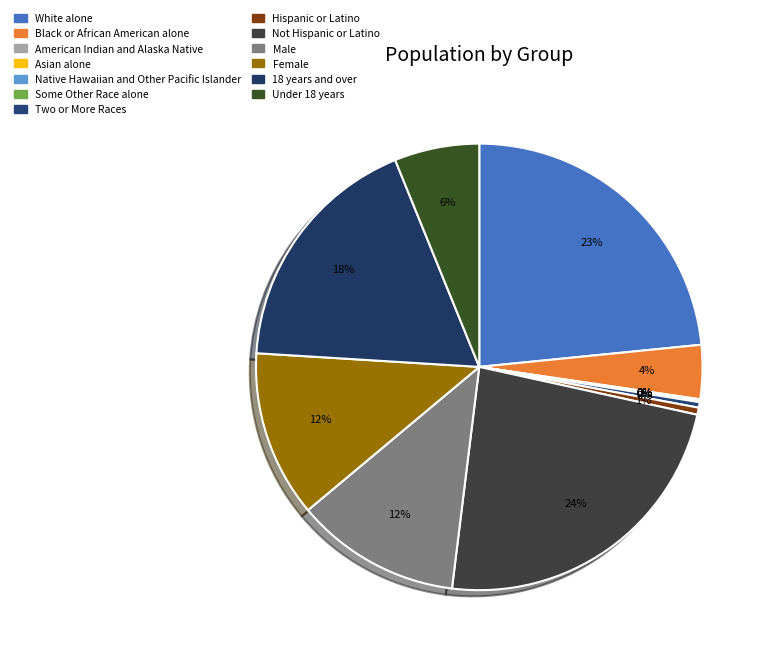

Count the number of slices in the pie.

13